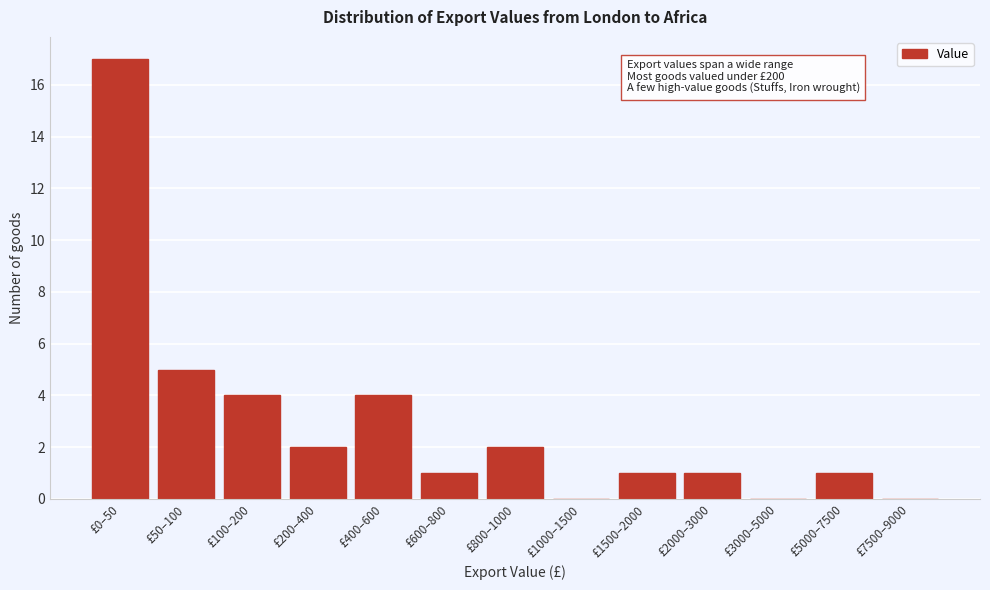

Reading left to right, list all the values displayed in this chart.

£0–50=17	£50–100=5	£100–200=4	£200–400=2	£400–600=4	£600–800=1	£800–1000=2	£1000–1500=0	£1500–2000=1	£2000–3000=1	£3000–5000=0	£5000–7500=1	£7500–9000=0